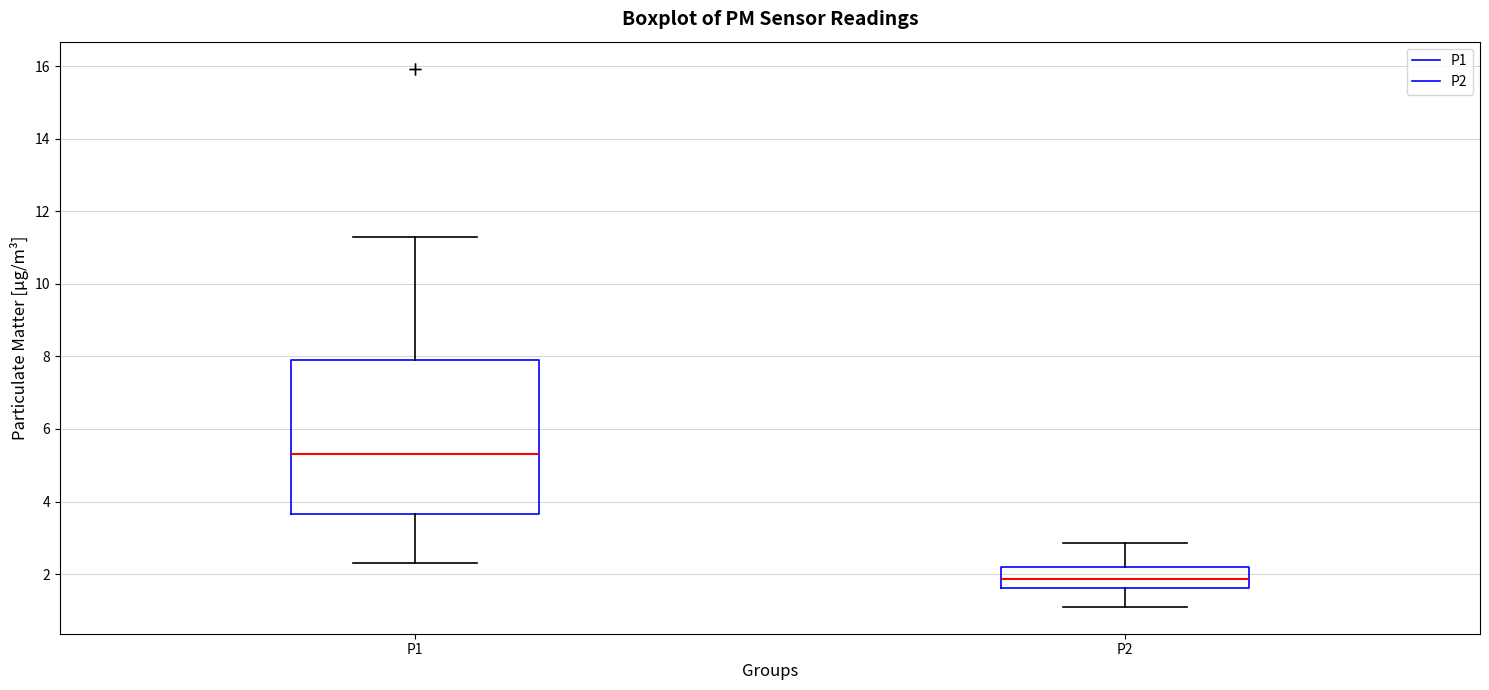

Reading left to right, transcribe this box plot: for each box, give where its median line is, the range the box spans, and where its two whiskers end, as read against the y-axis. The values are not printed on the chart, so give them approximately, as read against the axis.

P1: median 5.4, box 3.6 to 8.0, whiskers 2.4 to 11.4
P2: median 1.8, box 1.6 to 2.2, whiskers 1.2 to 2.8